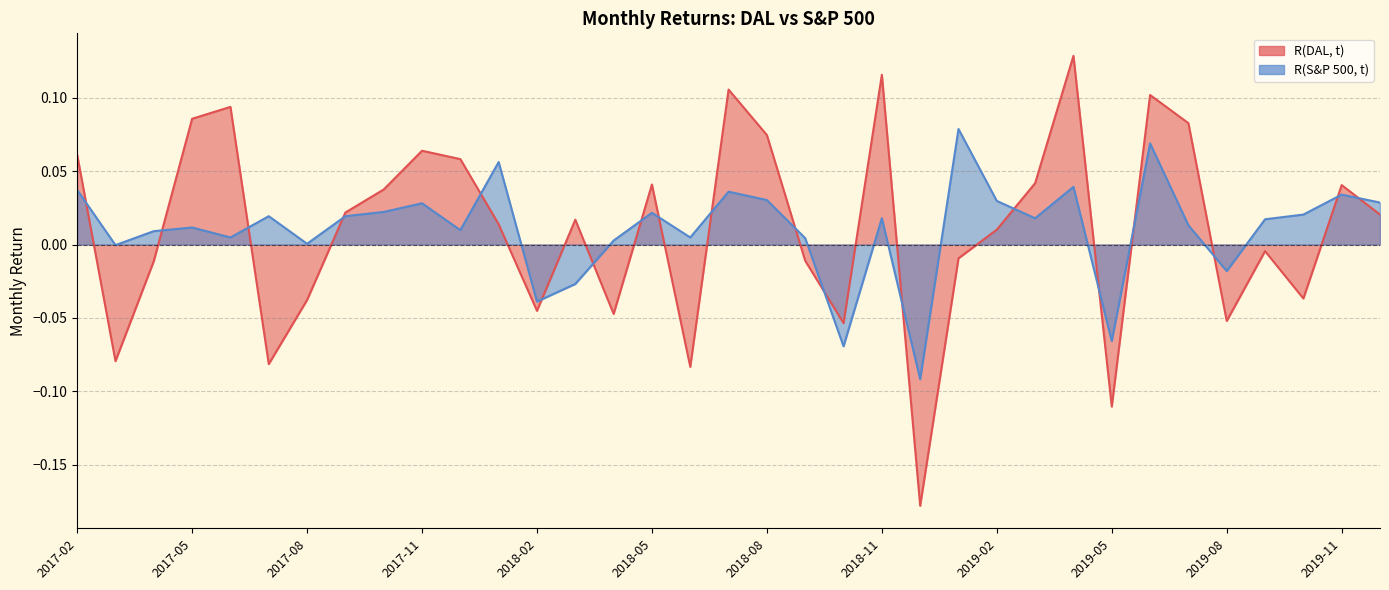

Which category has the highest value across all series?

2019-04